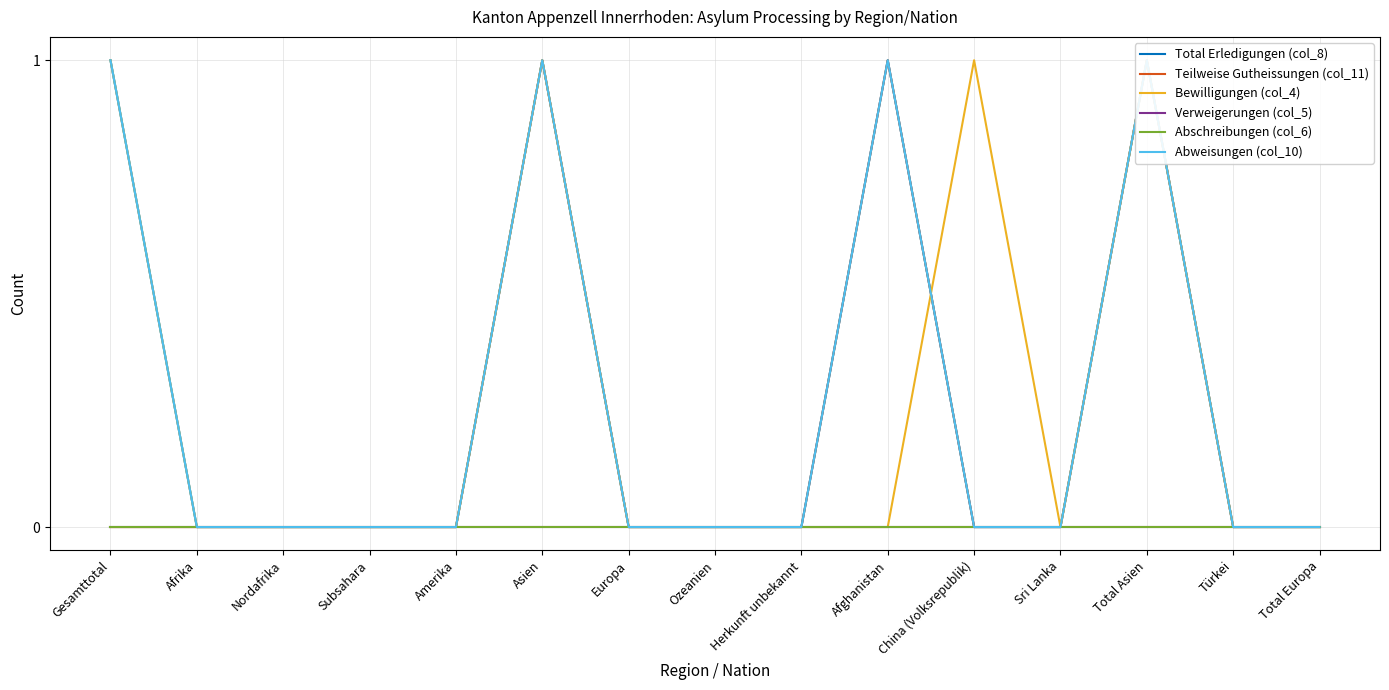

True or false: Bewilligungen (col_4) and Total Erledigungen (col_8) intersect in this chart.

True